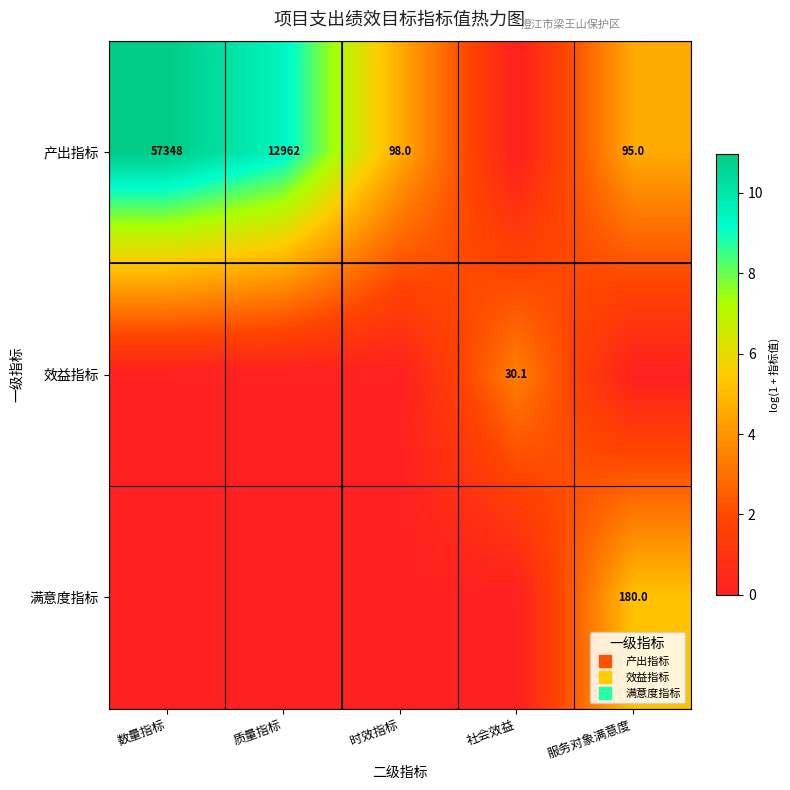

Is the value of 产出指标 at 社会效益 greater than the value of 满意度指标 at 社会效益?

No